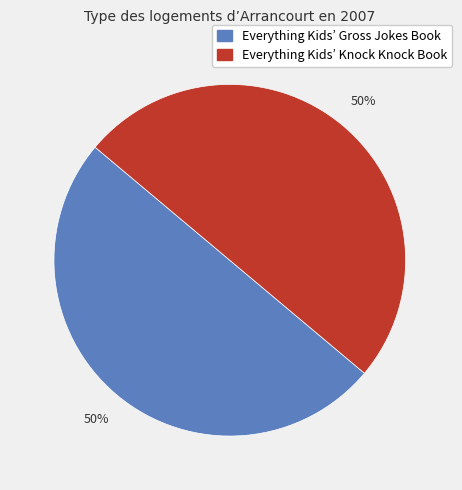

To the nearest percent, what is the average slice percentage?

50%